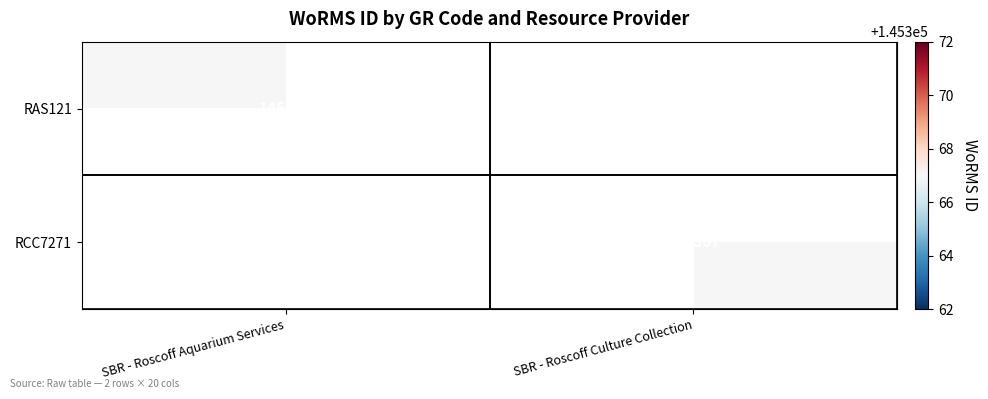

Is it true that RAS121 equals 253330 at SBR - Roscoff Aquarium Services?

False